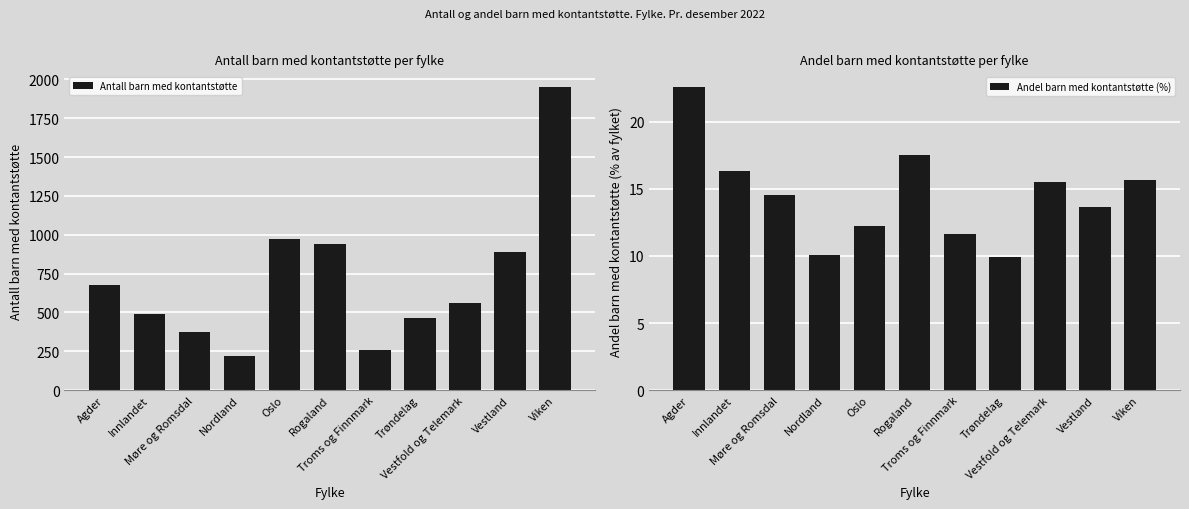

Read the Antall barn med kontantstøtte value at Vestland.

886